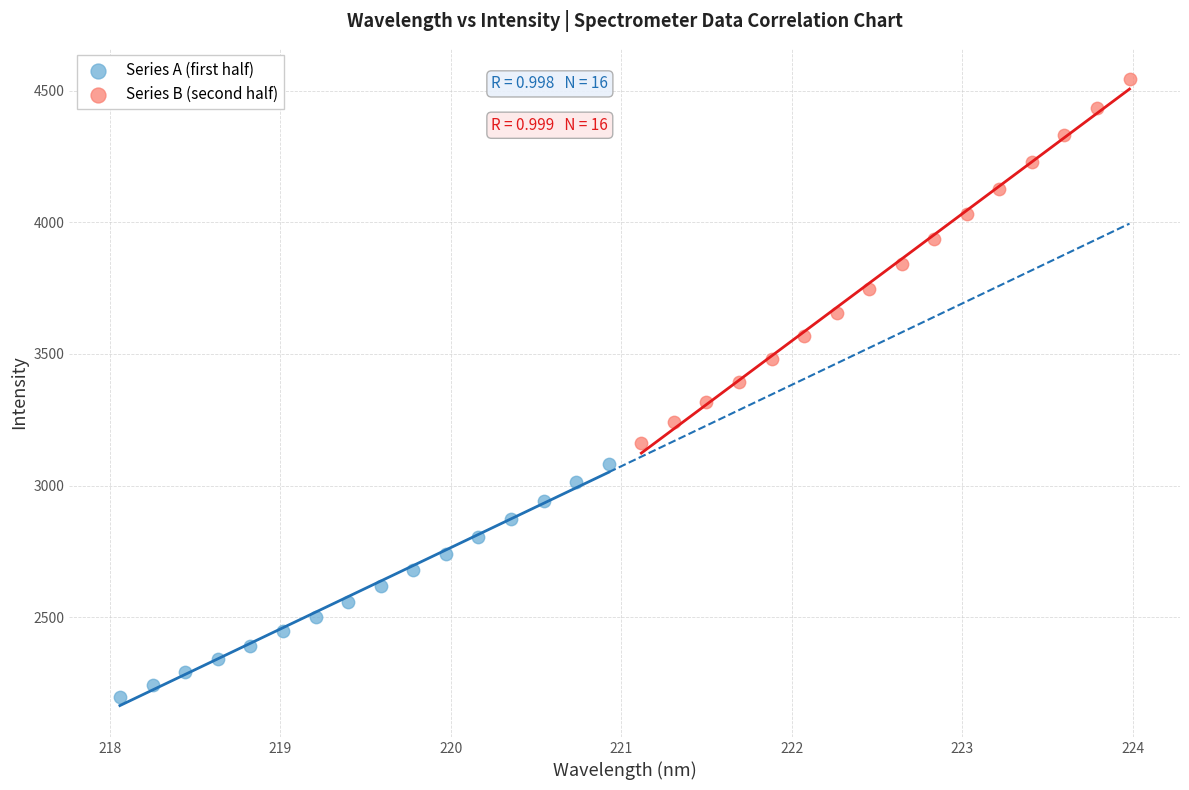

Which series contains the highest Y value?

Series B (second half)